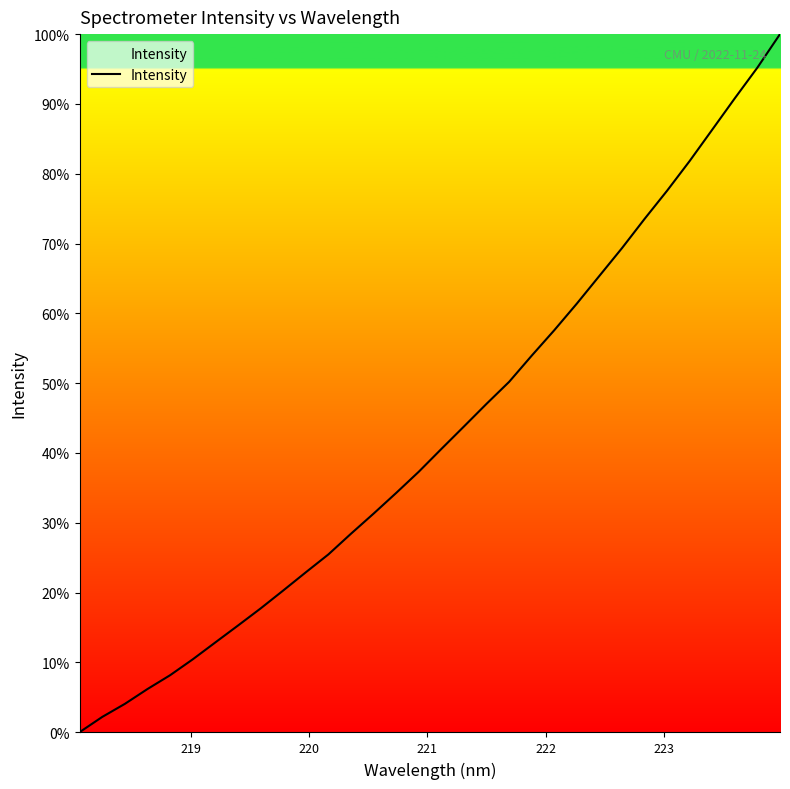

What is the maximum value shown in the chart?

100.0